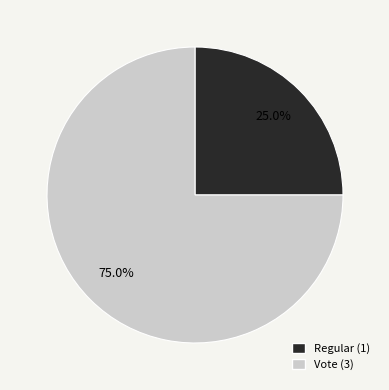

How many segments does this pie chart have?

2